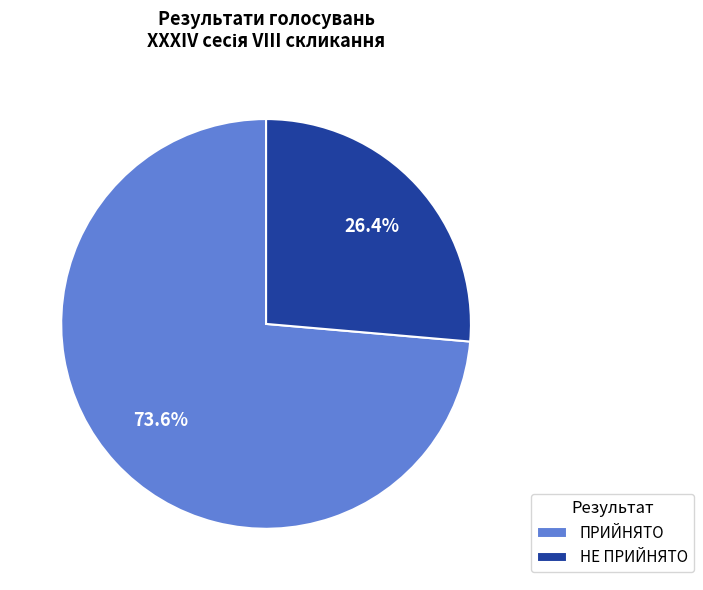

The ПРИЙНЯТО slice represents 83% of the pie. True or false?

False